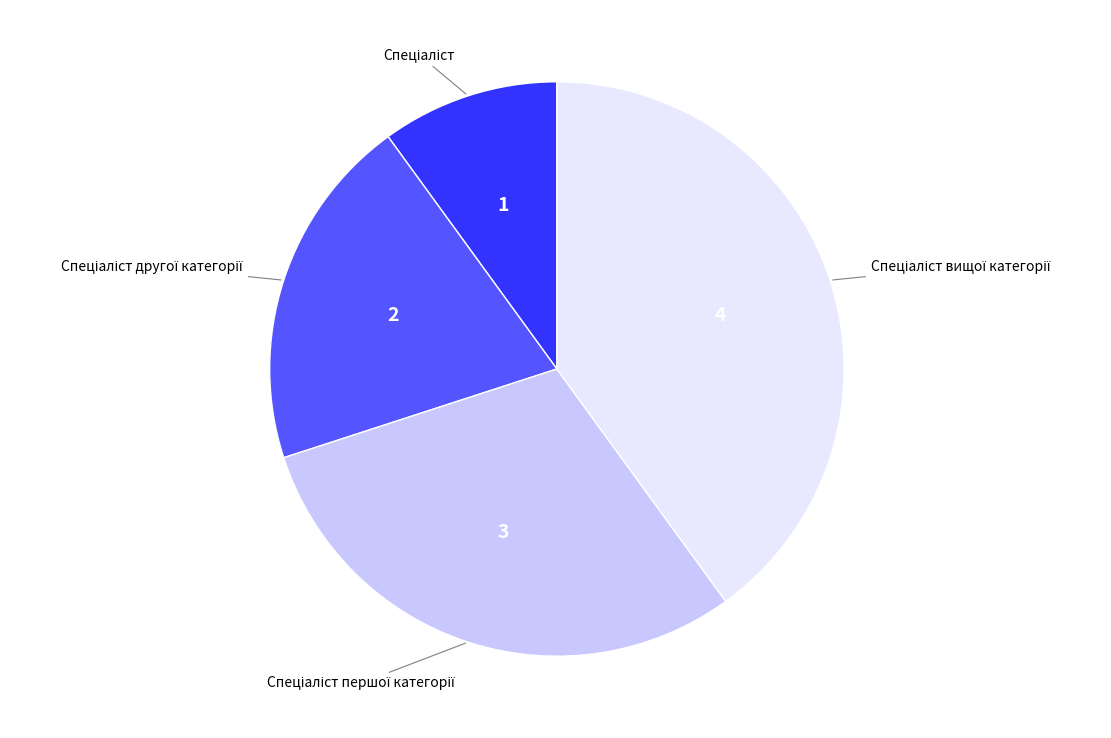

Is there any slice that represents more than half of the pie?

No